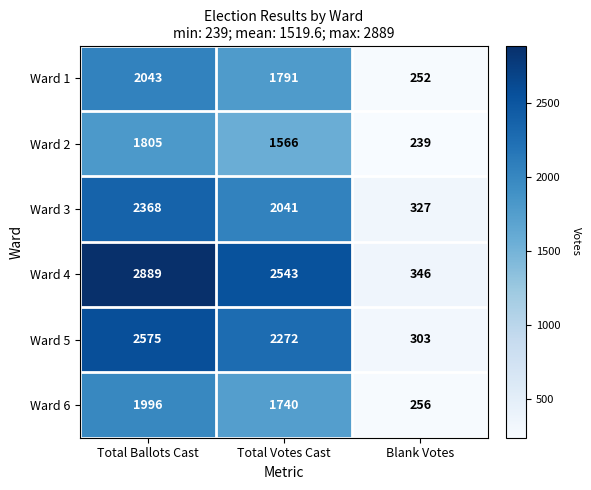

Where is Ward 2 nearest to the value 1022?

Total Votes Cast